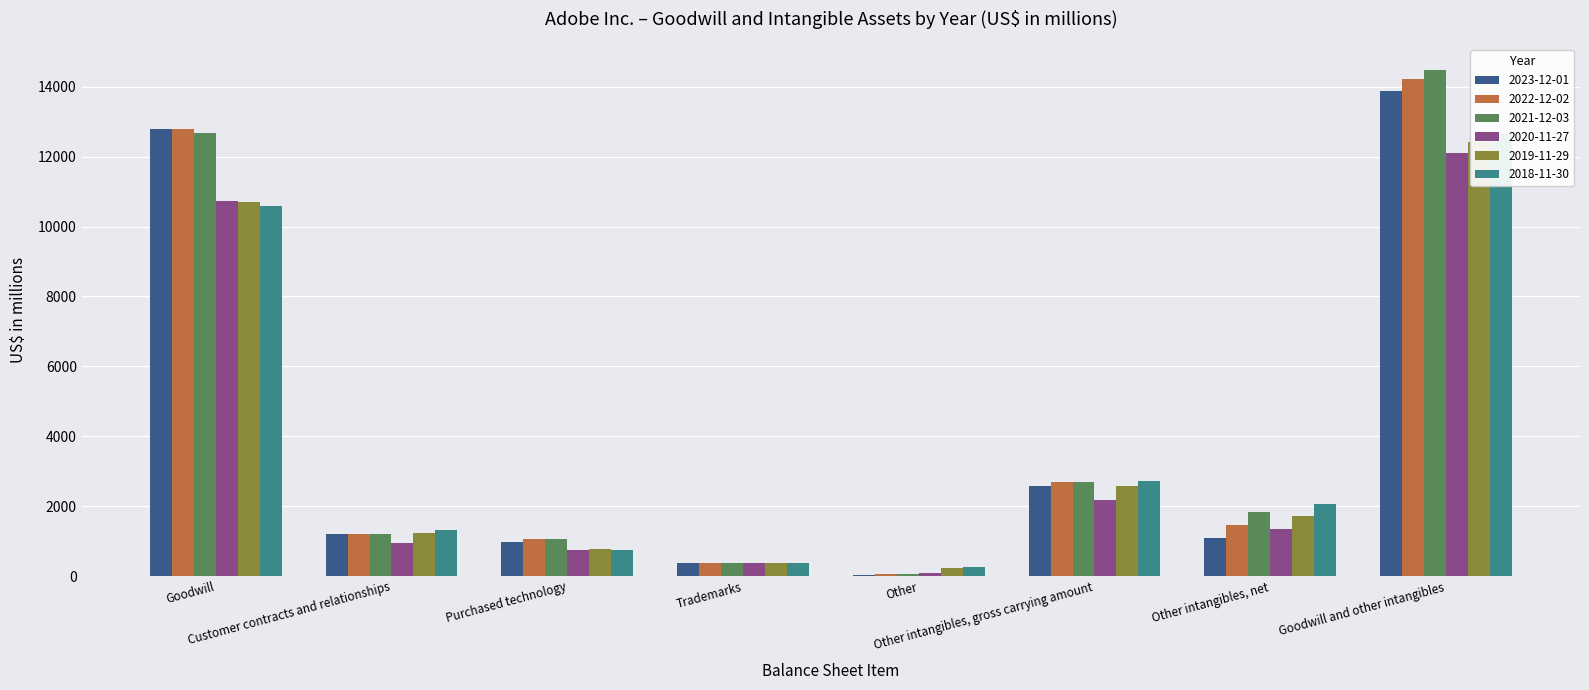

Is it true that 2022-12-02 equals 375 at Trademarks?

True